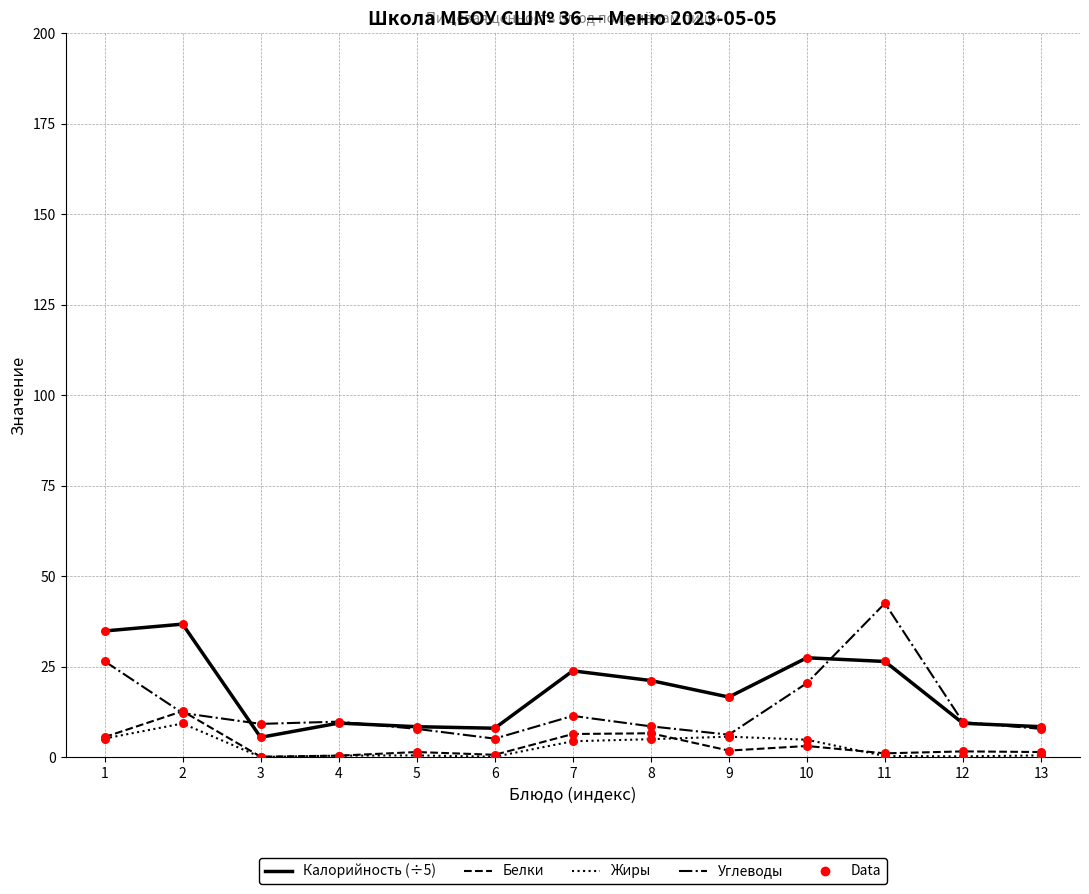

What is the total value across all series at 3?

14.8